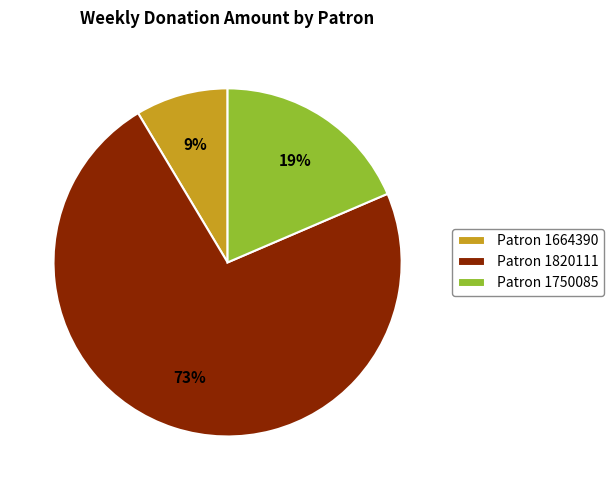

Count the number of slices in the pie.

3